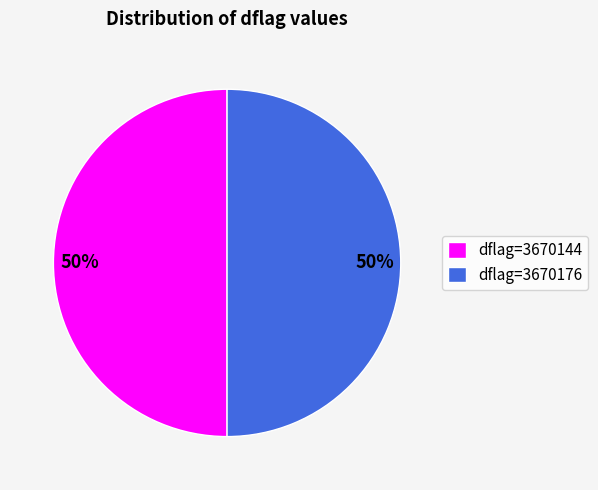

Do dflag=3670144 and dflag=3670176 together represent more than half of the pie?

Yes